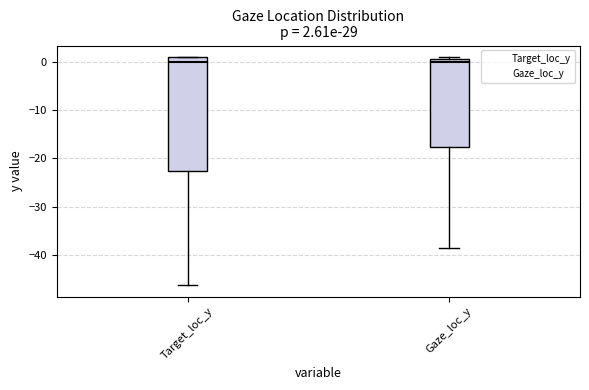

Which box is the tallest, from its lower edge to its upper edge?

Target_loc_y